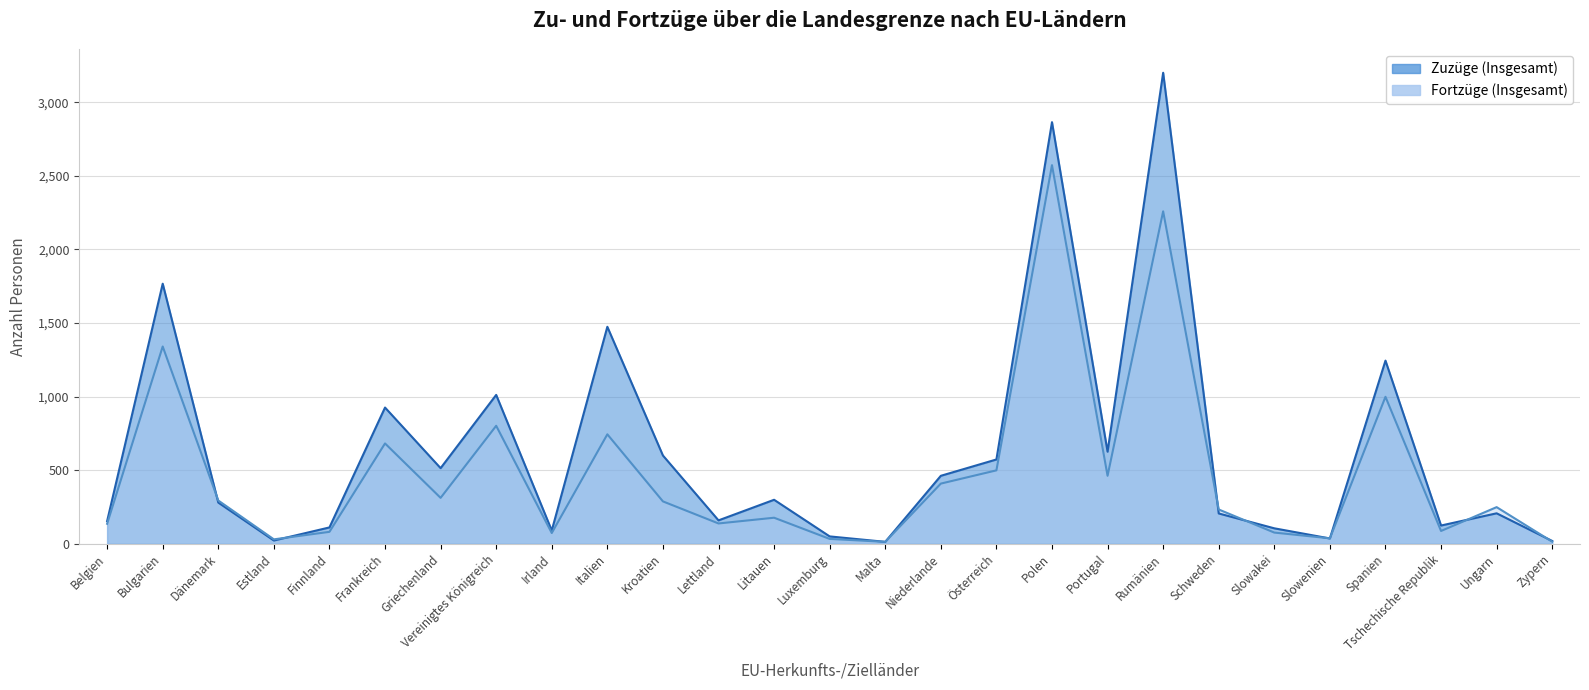

Where is Zuzüge (Insgesamt) nearest to the value 1606?

Italien